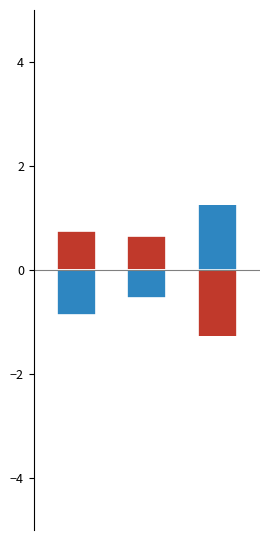

What is the minimum value shown in the chart?

-1.4